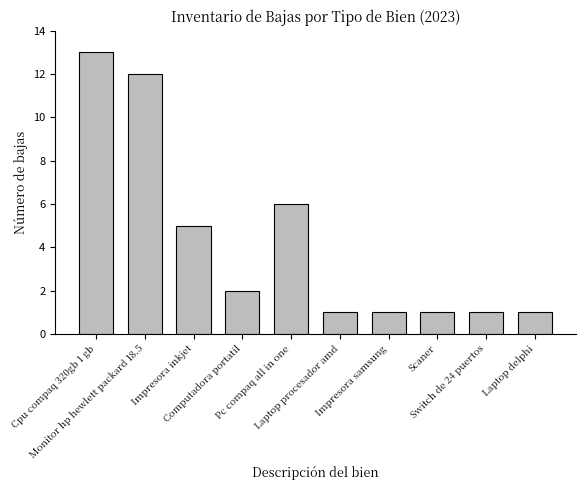

Where does the data first go above 2?

Cpu compaq 320gb 1 gb